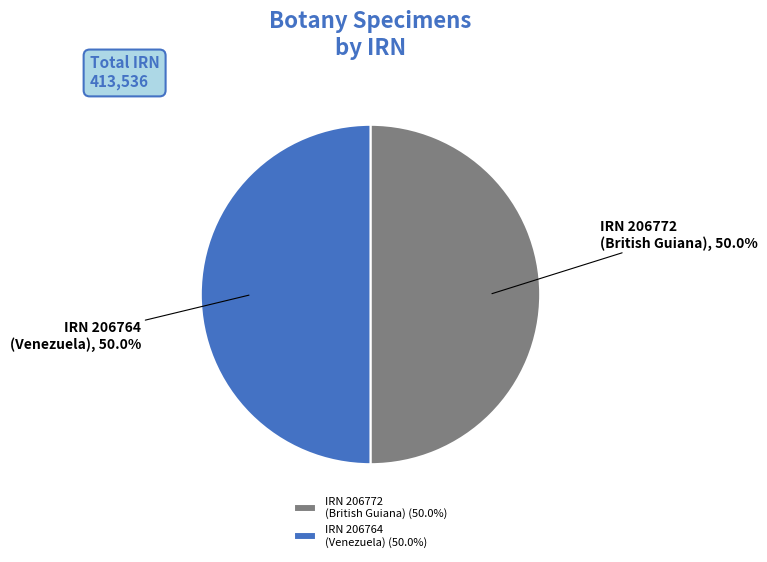

Approximately how many times larger is the value at IRN 206772 (British Guiana) compared to IRN 206764 (Venezuela)?

1.0